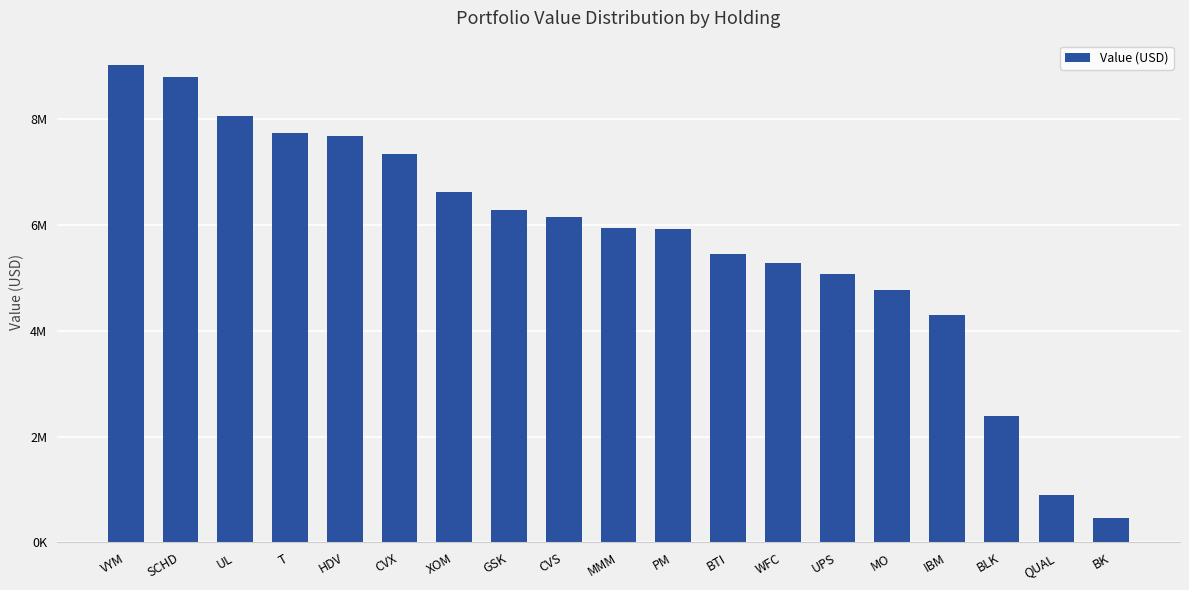

Are the bars horizontal?

No